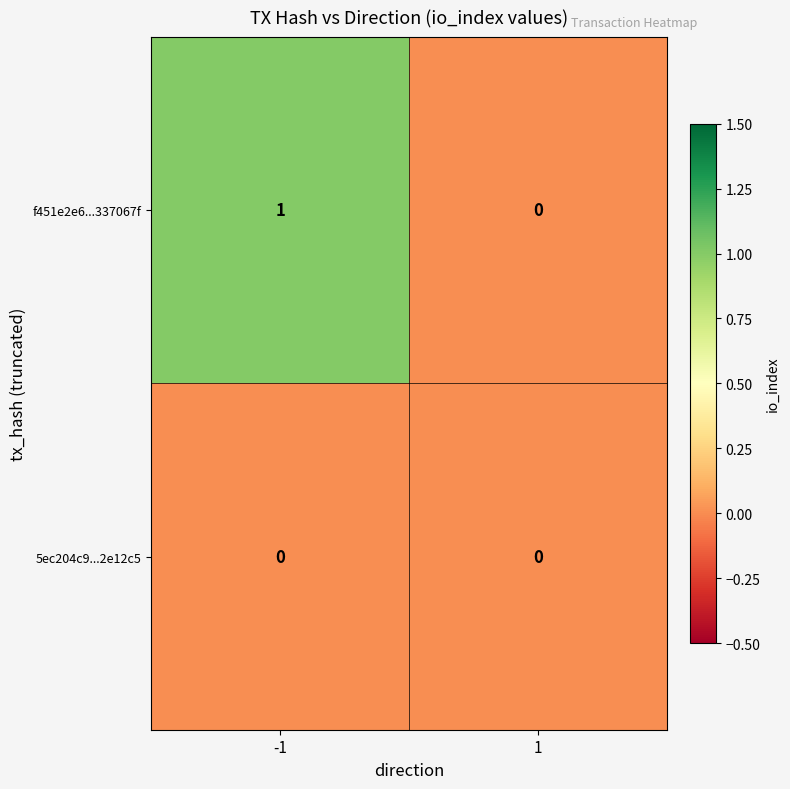

Between -1 and 1, which series saw the biggest shift?

f451e2e6...337067f